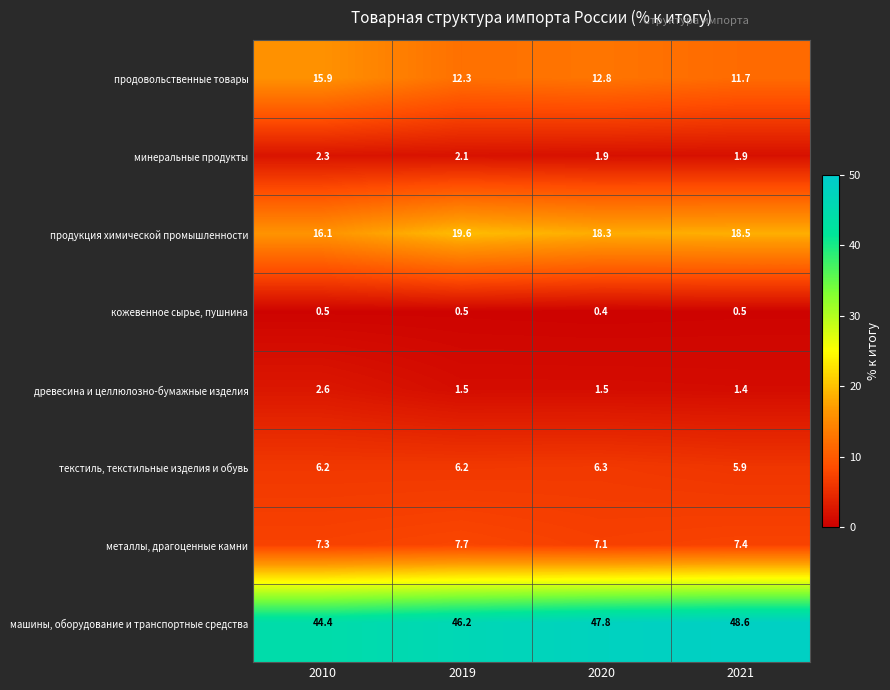

What is the sum of all минеральные продукты values?

8.2